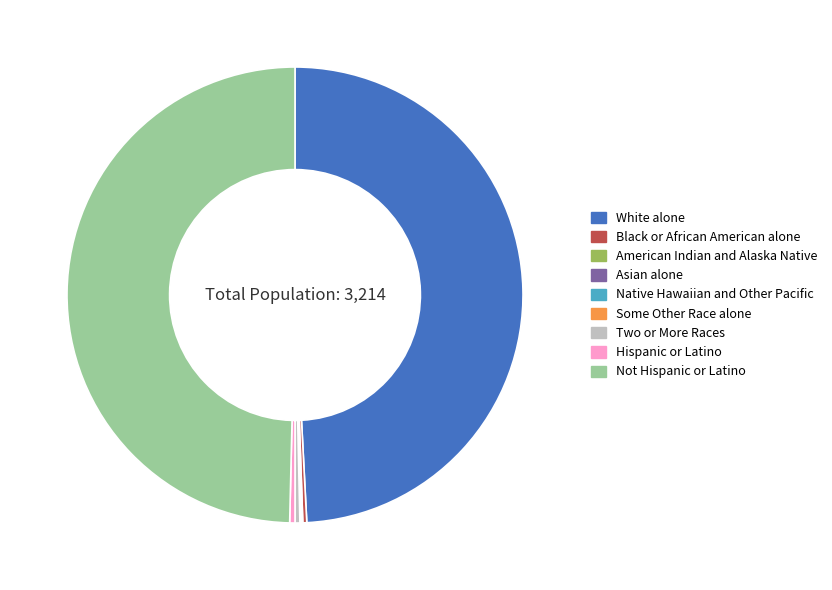

What is the ratio of the value at Not Hispanic or Latino to the value at Two or More Races?

145.0